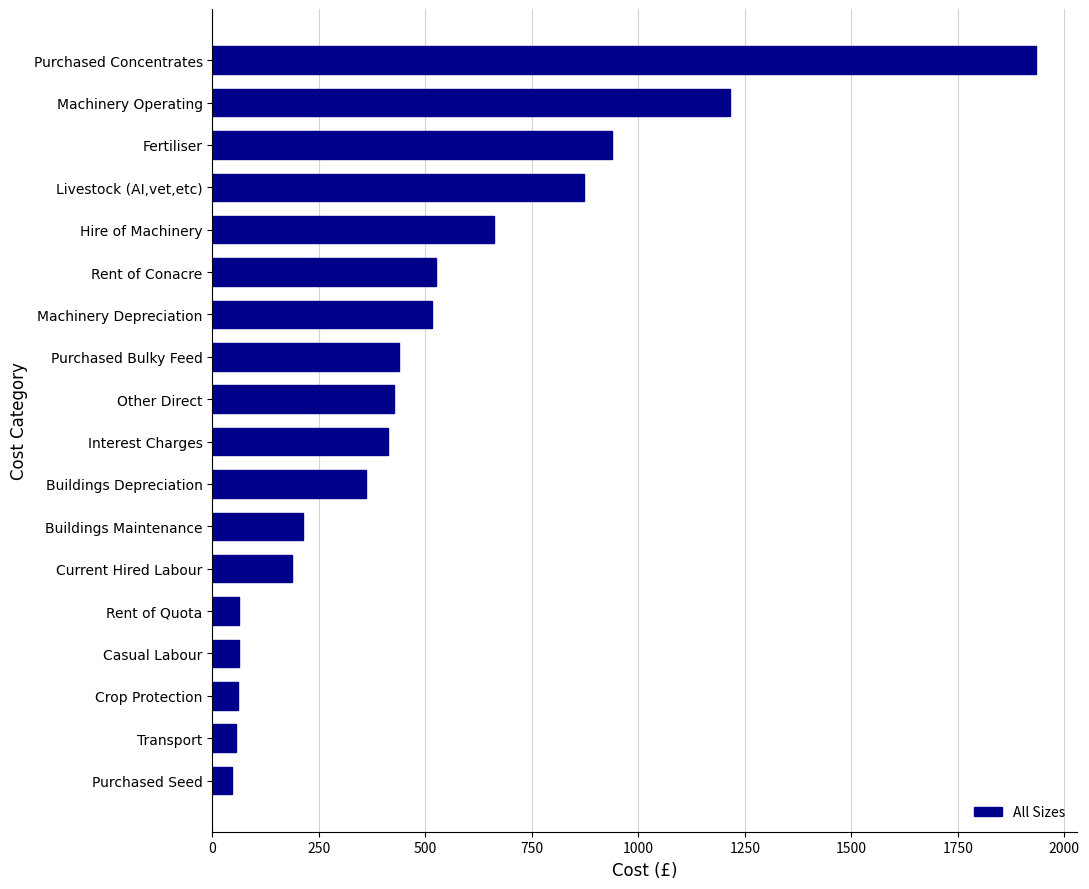

What is the sum of all values?

8985